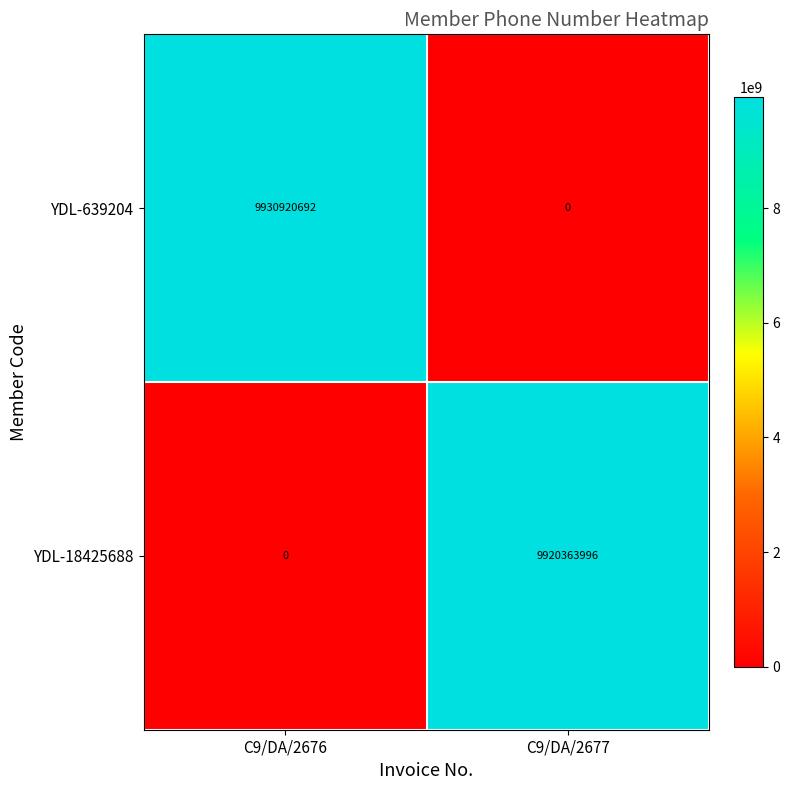

What is the total value across all series at C9/DA/2677?

9920363996